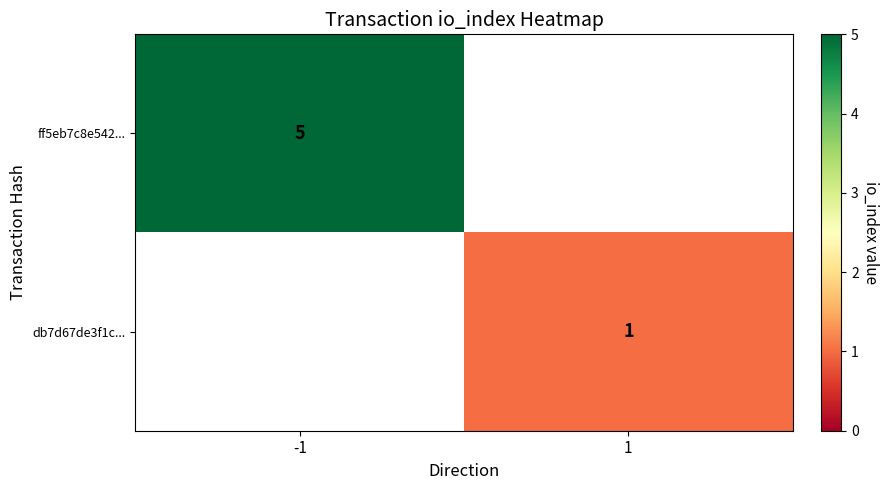

Which category has the lowest value across all series?

1